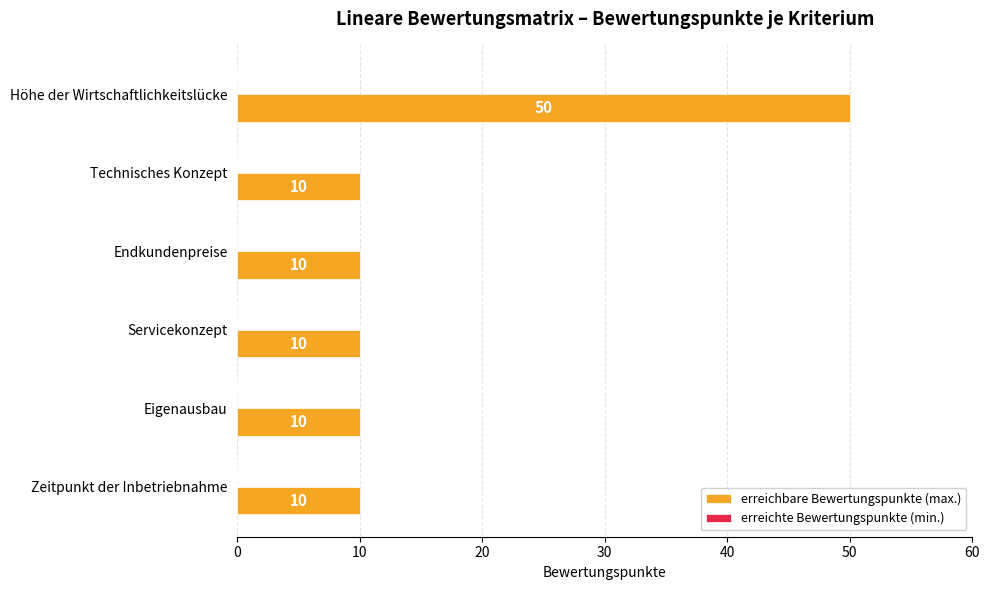

The value at Endkundenpreise is 18. True or false?

False